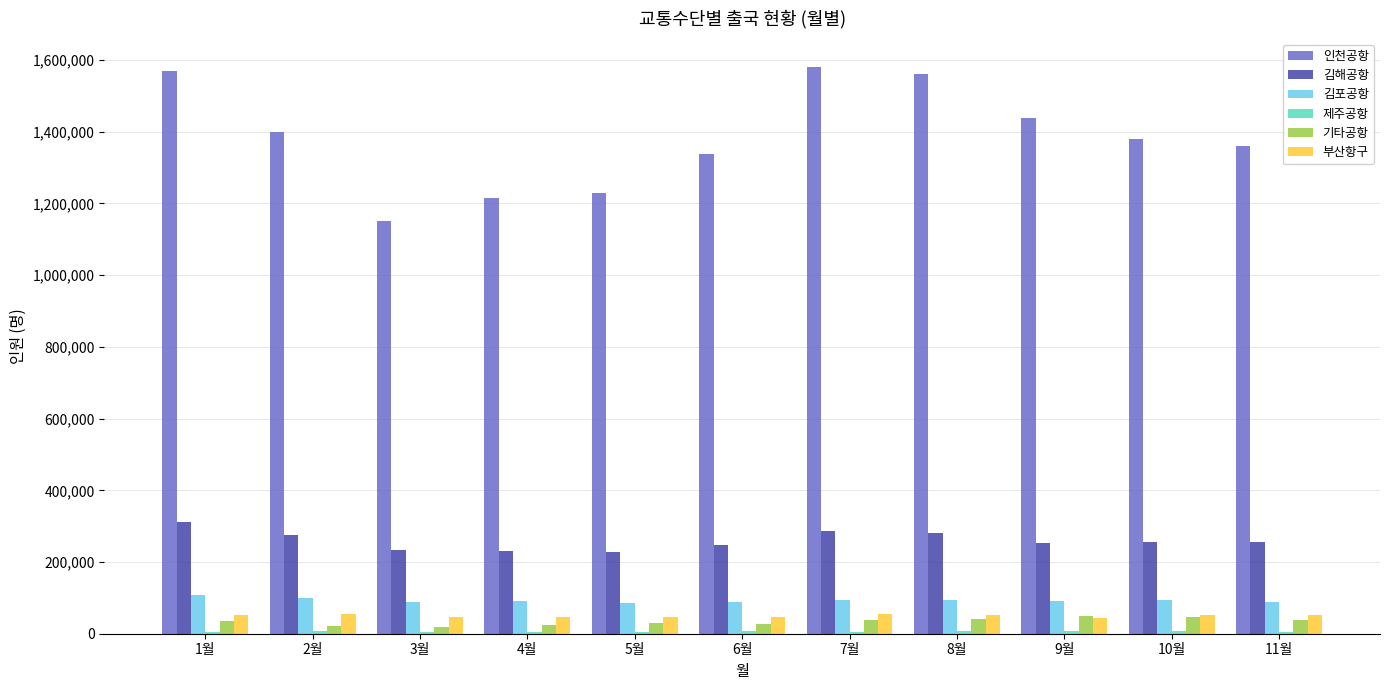

What is the difference between the 기타공항 values at 8월 and 3월?

21870